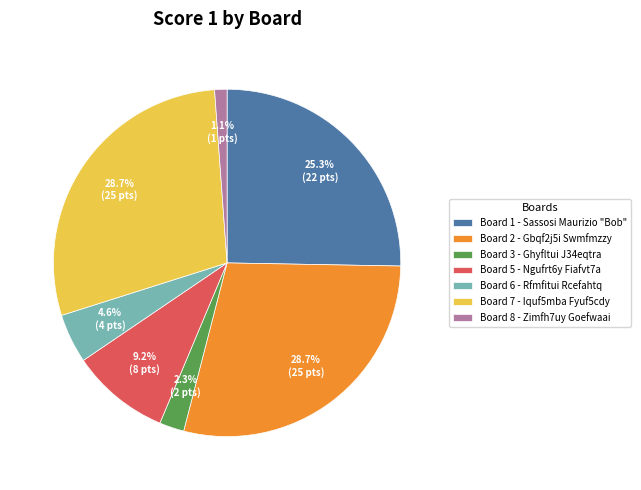

Is there a majority slice in this chart?

No